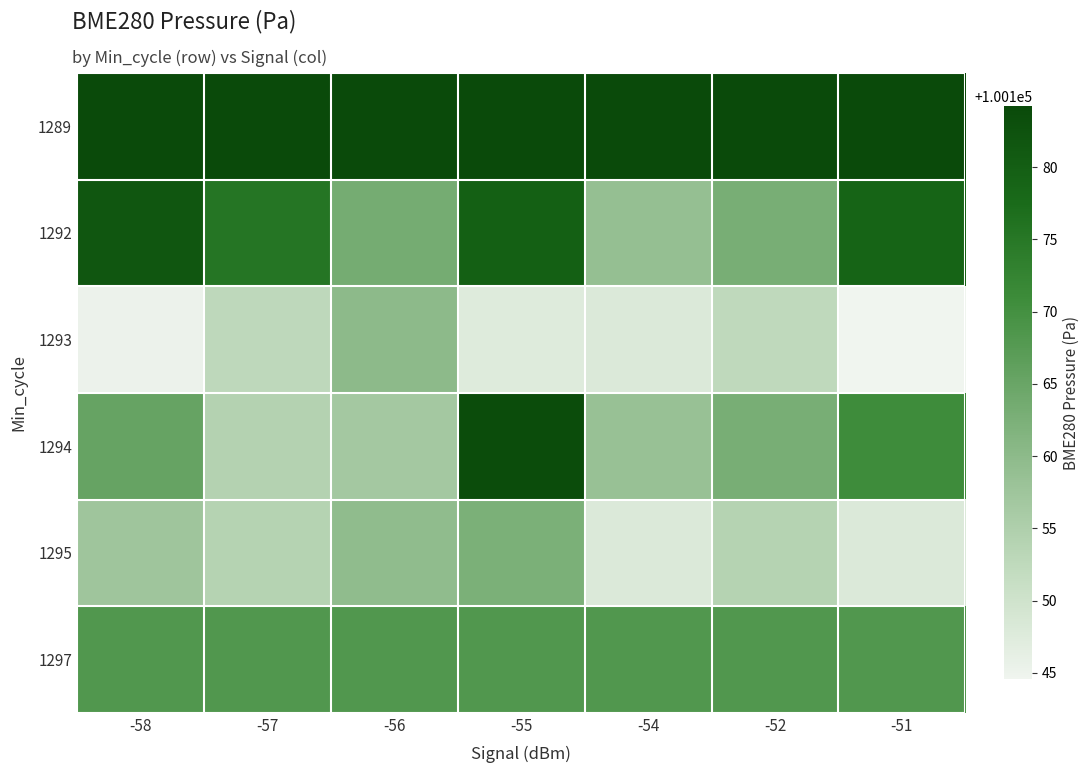

Which series has the widest spread of values?

1294